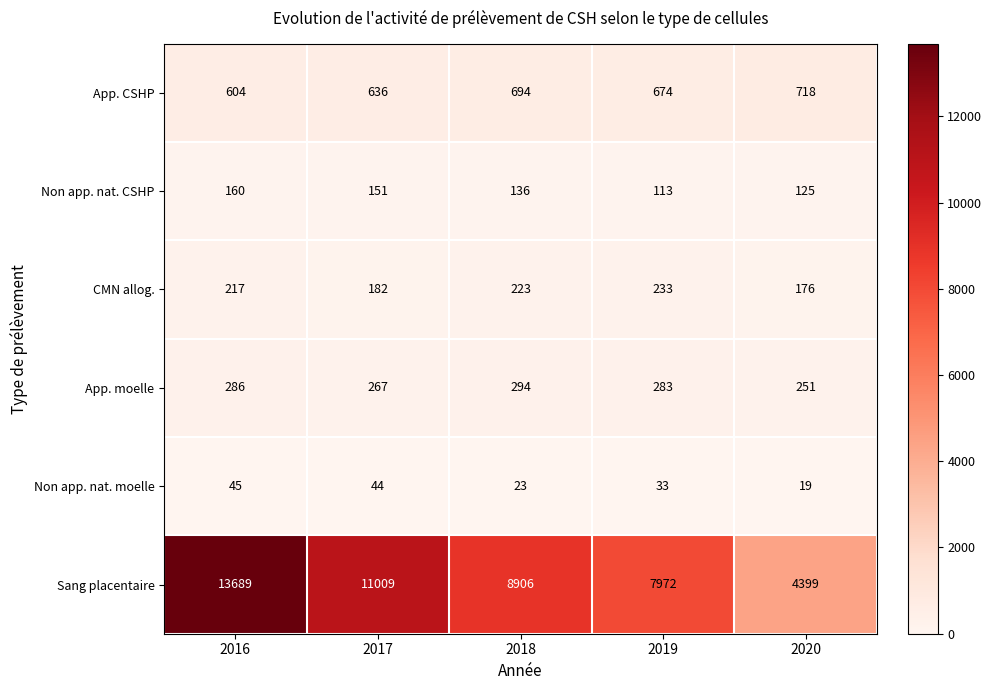

At which category is the sum across all series the highest?

2016